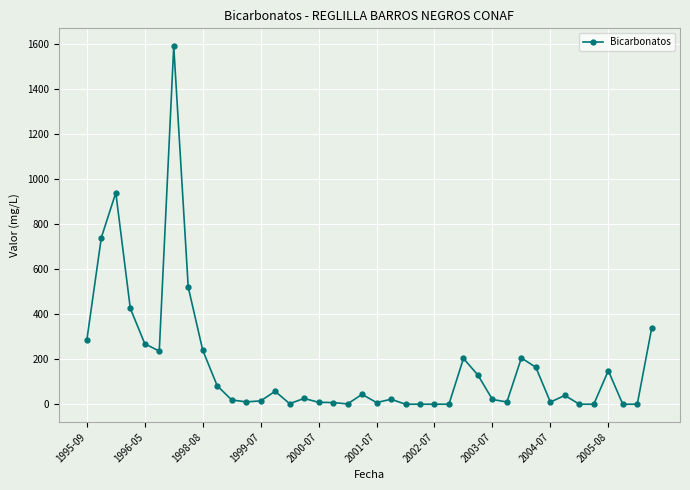

What is the difference between the second highest and minimum values?

939.3